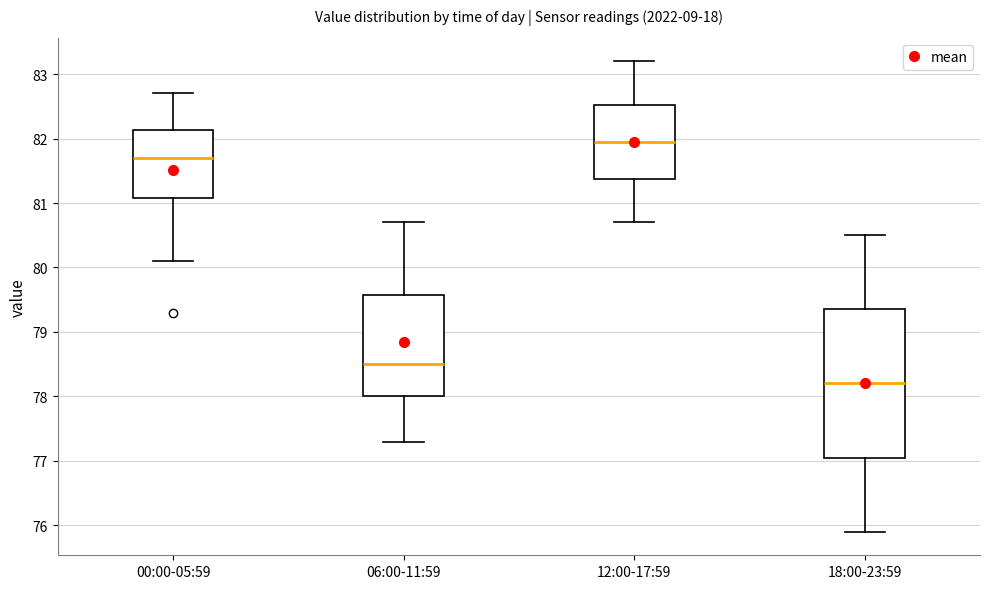

Reading left to right, read every box against the y-axis: the position of its median line, the range the box covers, and the ends of its whiskers. The values are not printed on the chart, so give them approximately, as read against the axis.

00:00-05:59: median 81.7, box 81.1 to 82.1, whiskers 80.1 to 82.7
06:00-11:59: median 78.5, box 78.0 to 79.6, whiskers 77.3 to 80.7
12:00-17:59: median 82.0, box 81.4 to 82.5, whiskers 80.7 to 83.2
18:00-23:59: median 78.2, box 77.1 to 79.4, whiskers 75.9 to 80.5